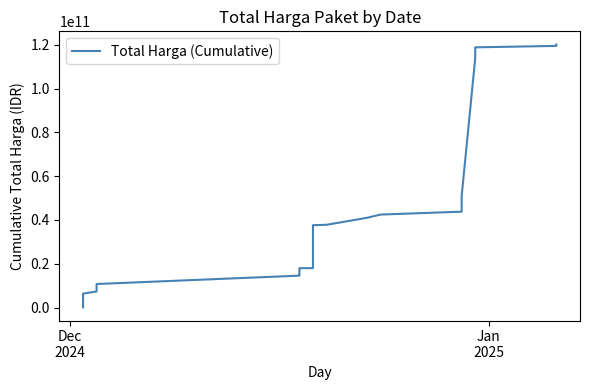

Does the chart have visible grid lines?

No